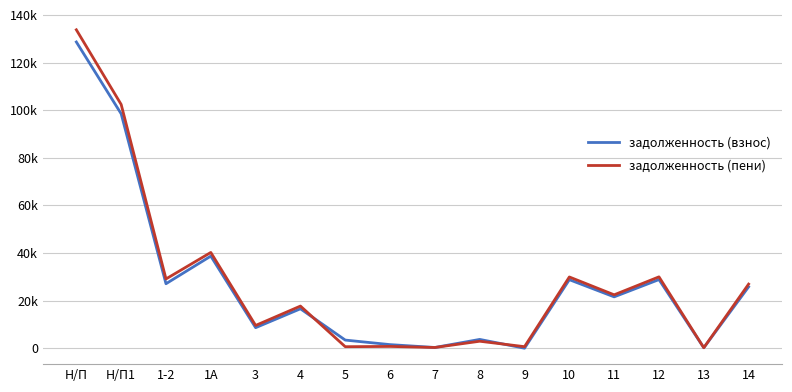

What are all the series names shown in the legend?

задолженность (взнос), задолженность (пени)